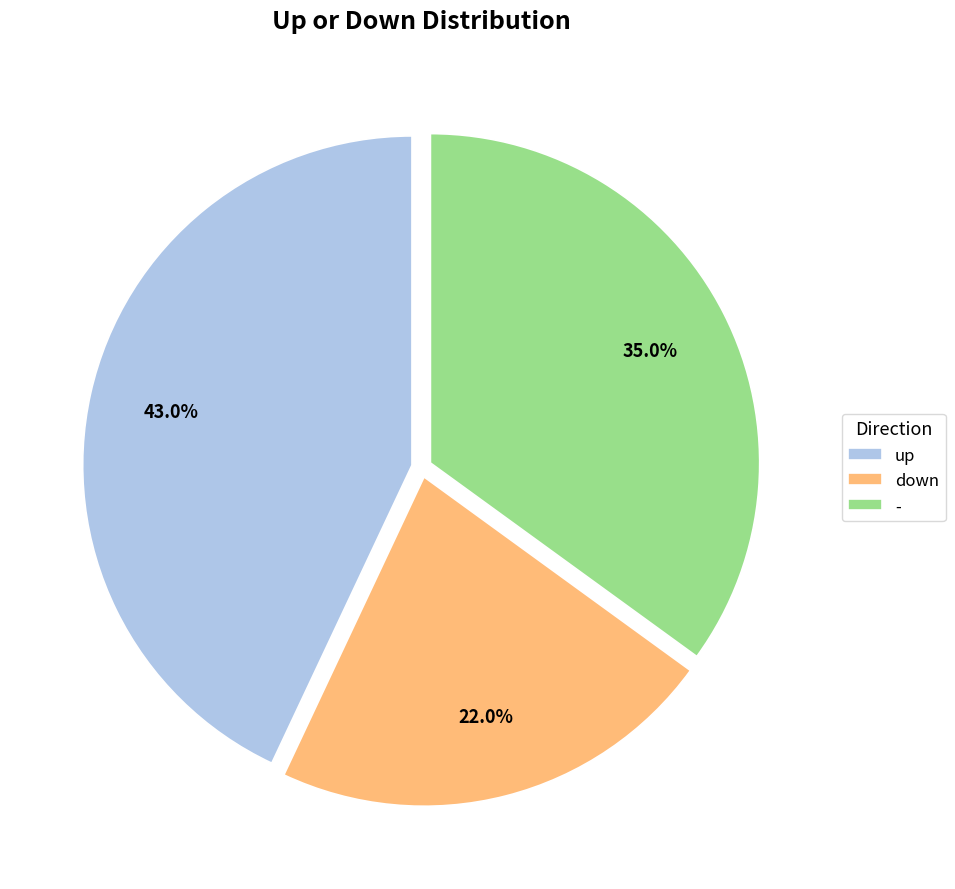

To the nearest percent, what portion does - represent?

35%